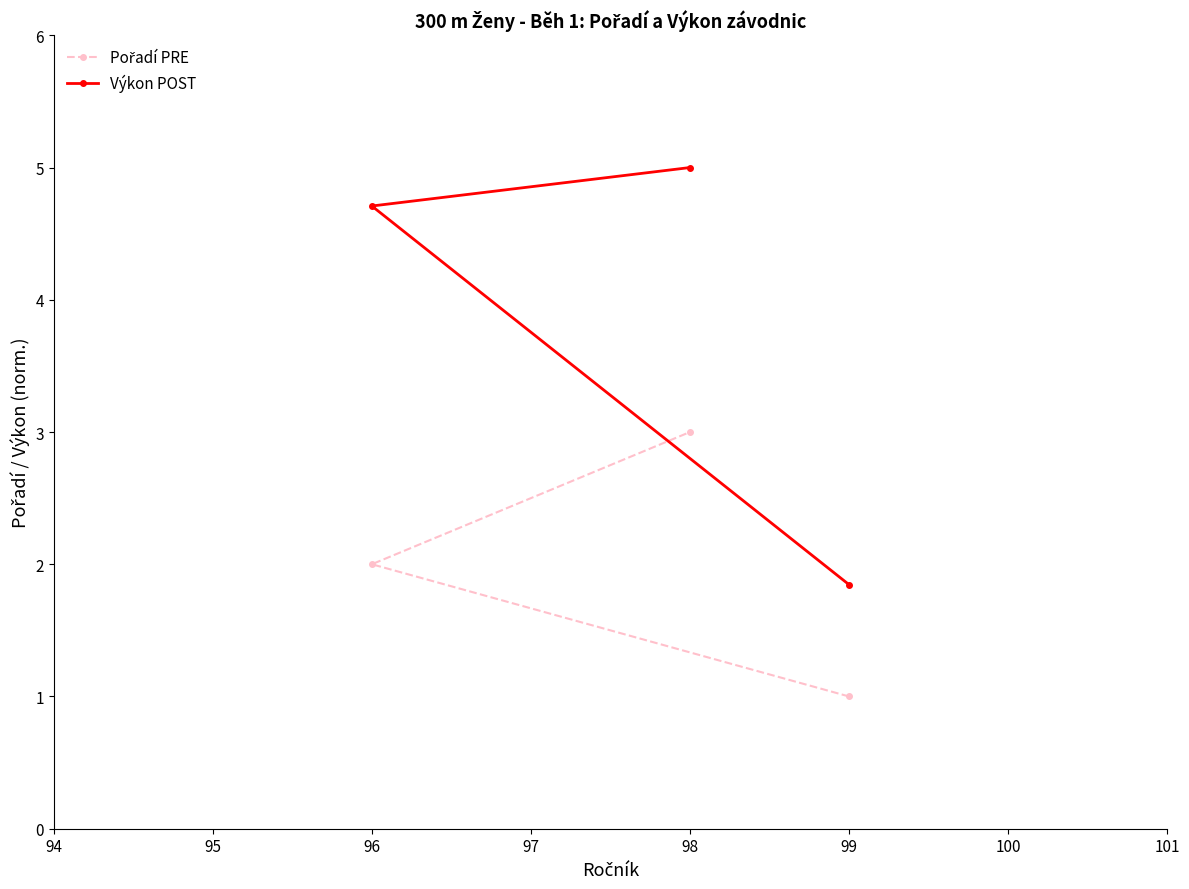

The value of Výkon POST at 99 is 1.8. True or false?

True